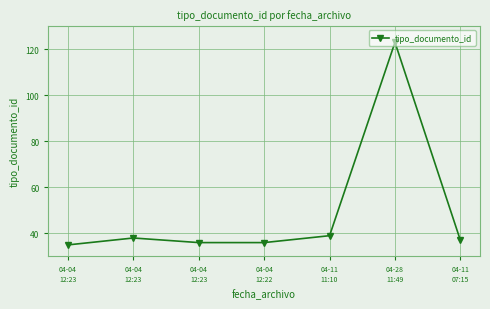

Where is the data nearest to the value 79?

04-11
11:10